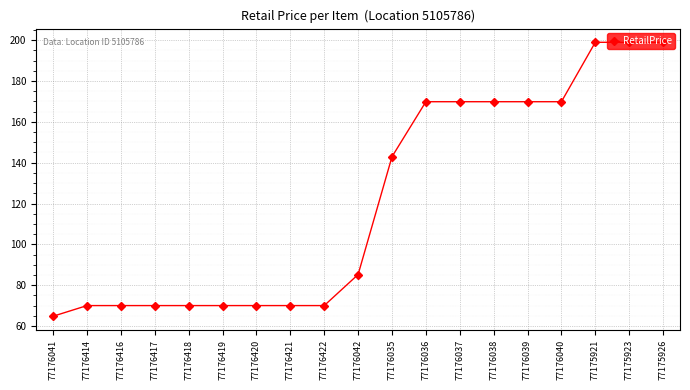

The value at 77176035 is 142.9. True or false?

True